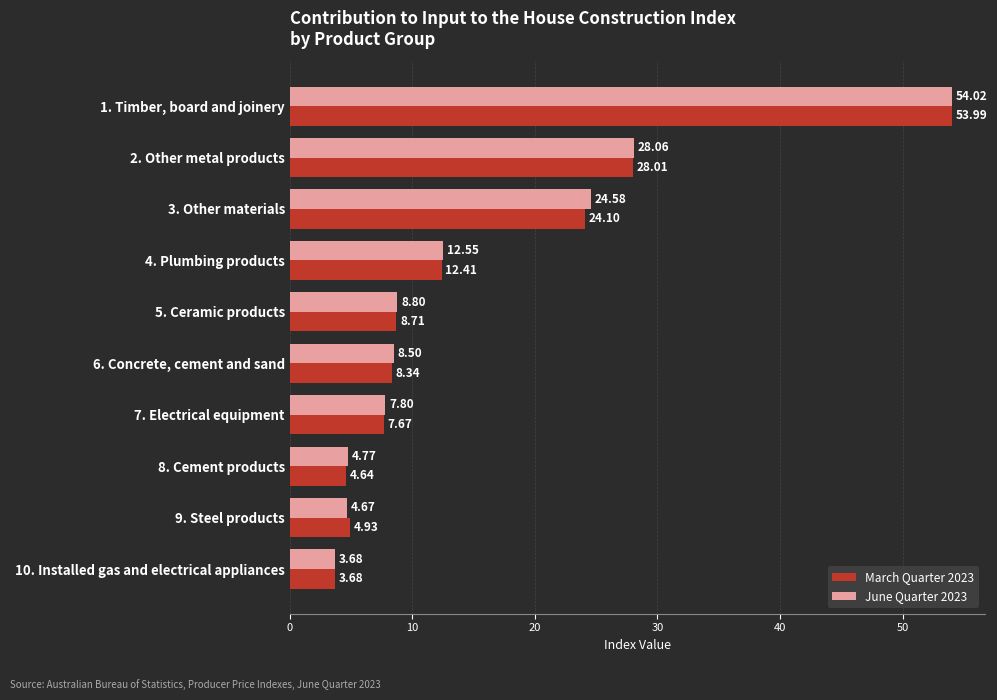

Which series has the widest spread of values?

June Quarter 2023